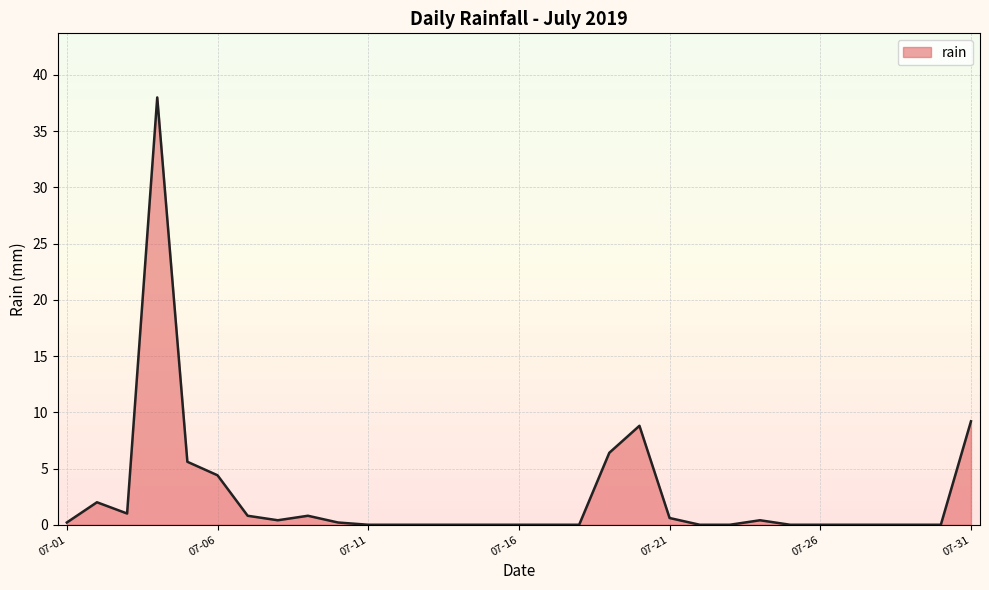

What is the difference between the maximum and minimum values?

38.0